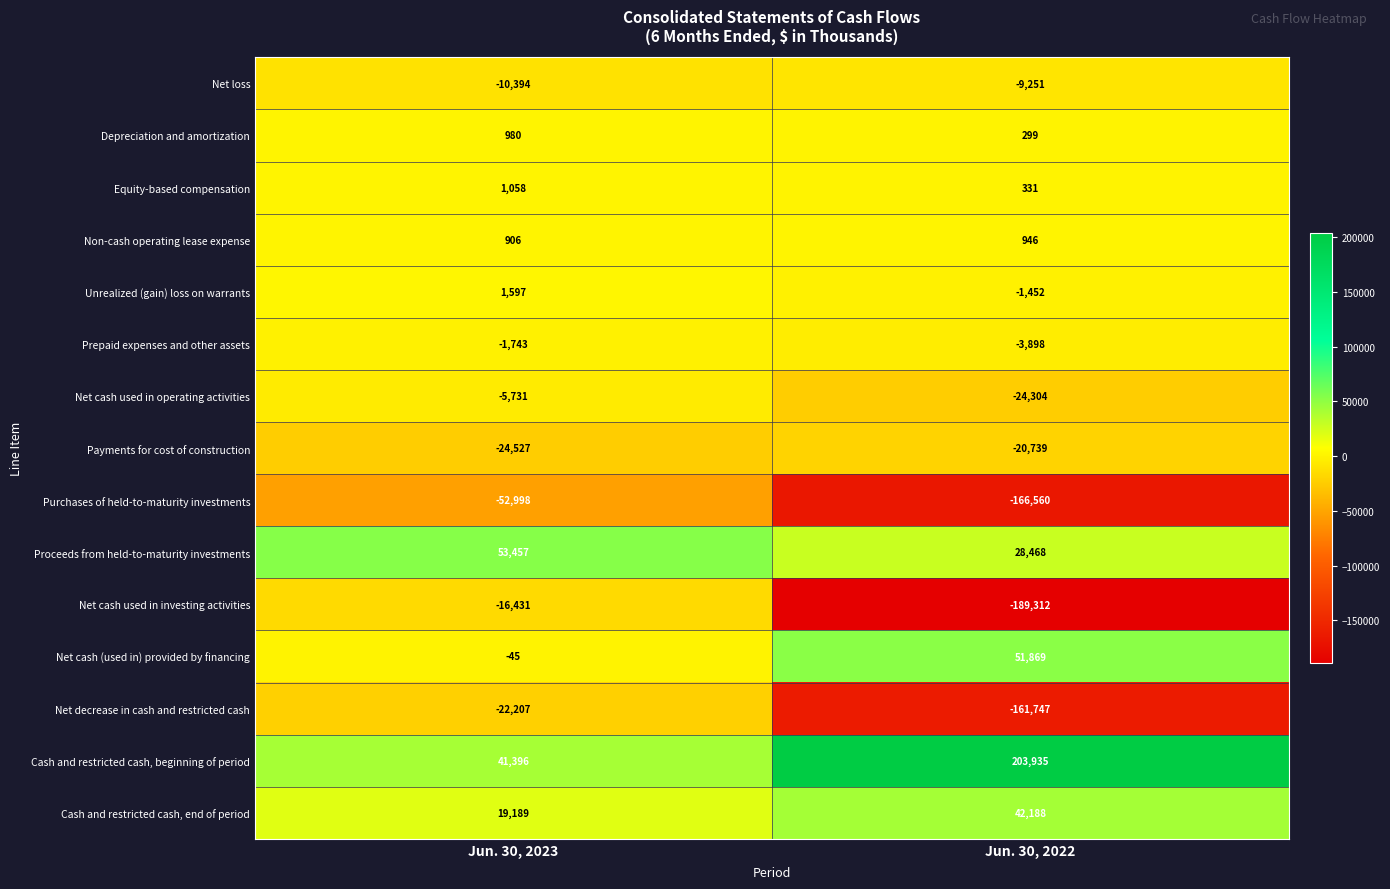

What is the sum of all Unrealized (gain) loss on warrants values?

145